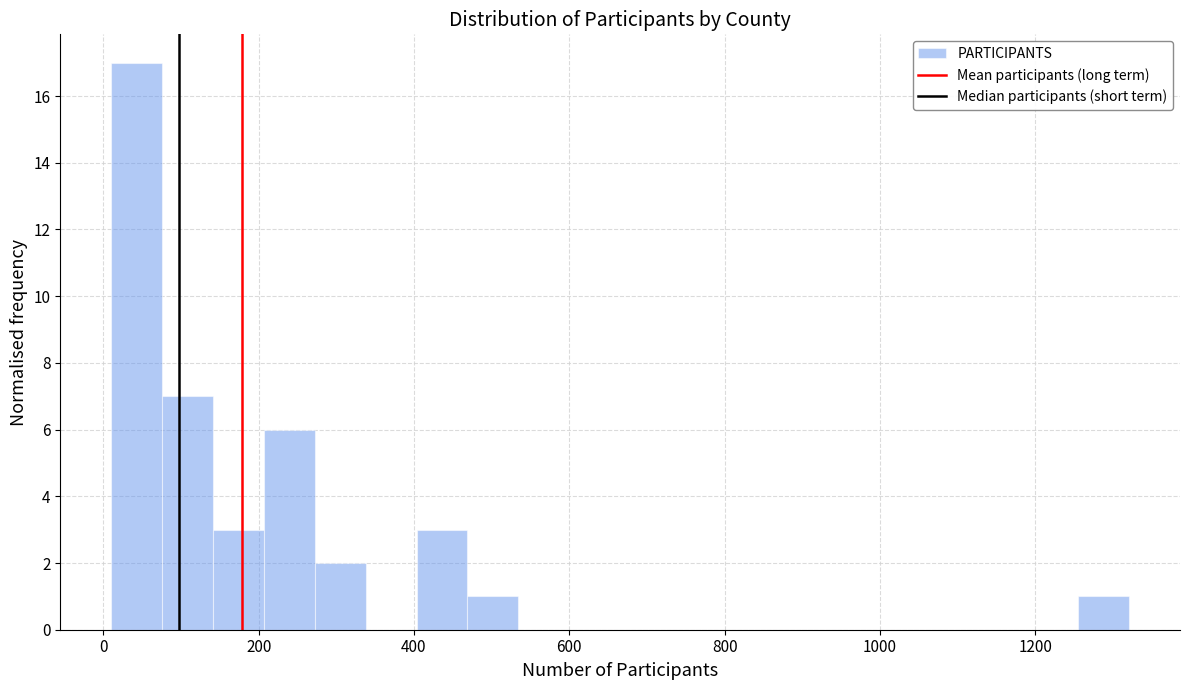

Read against the x-axis, roughly where is the centre of the tallest bar?

40